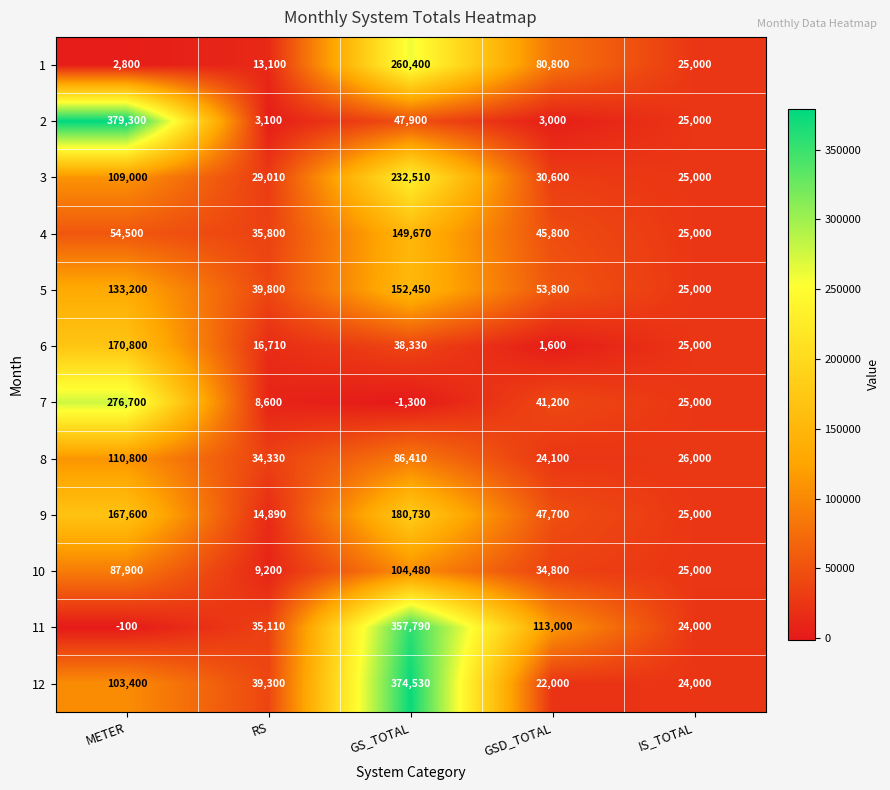

What is the difference between the 6 values at GS_TOTAL and GSD_TOTAL?

36730